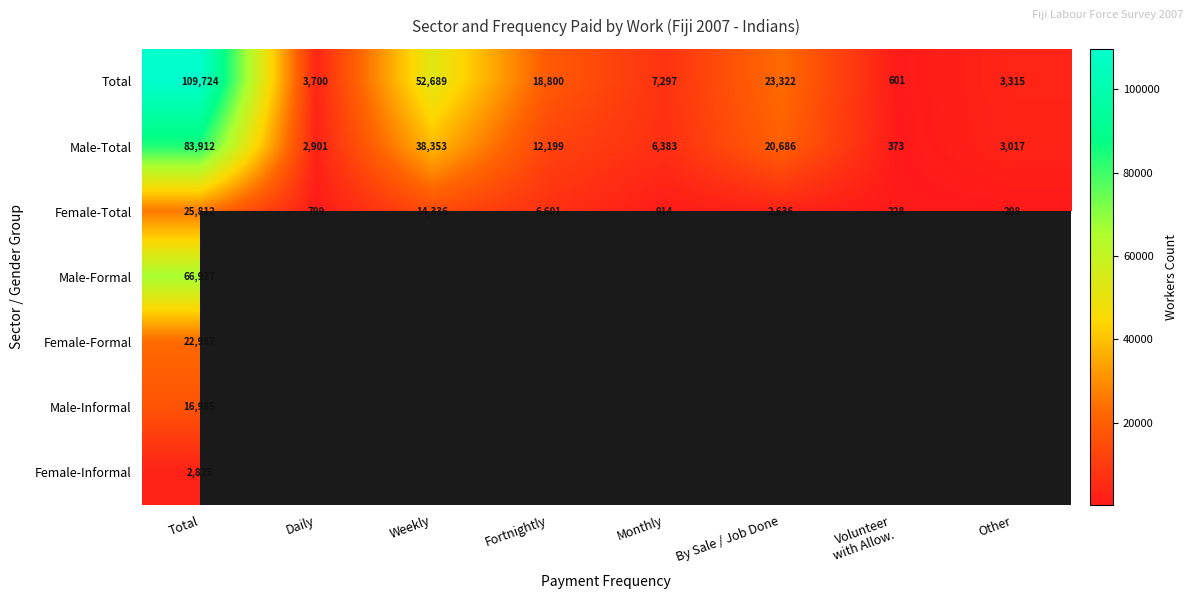

What is the sum of the Female-Total values at Total and By Sale / Job Done?

28448